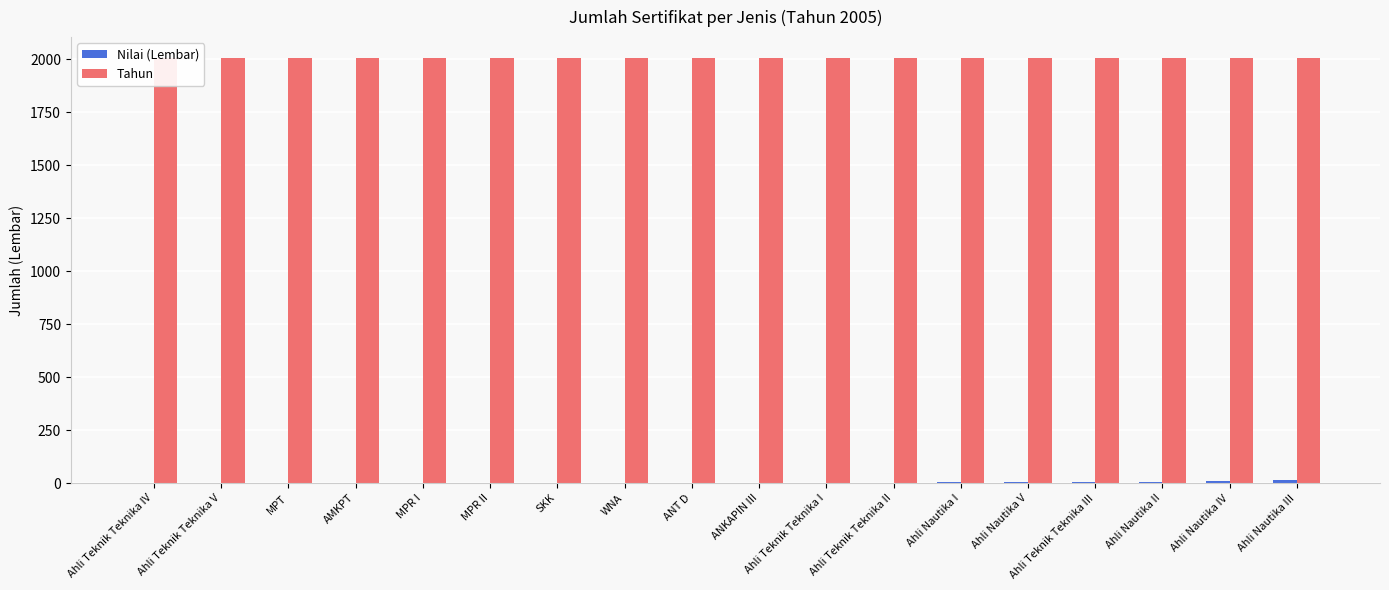

How many series are shown in this chart?

2